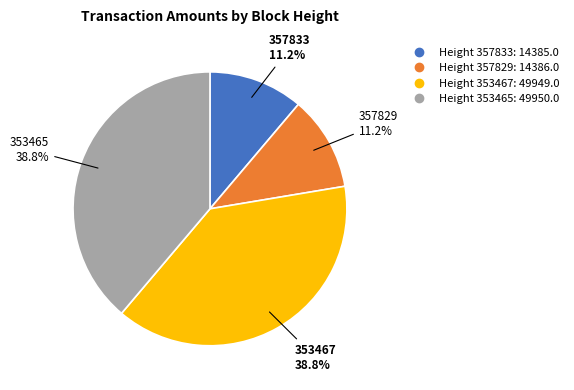

Does any single category account for the majority?

No